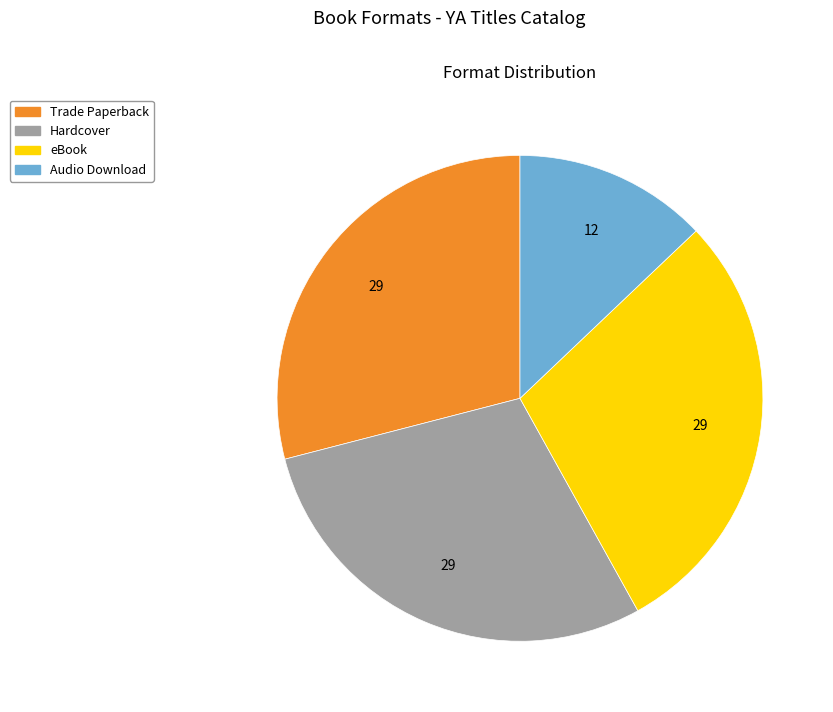

Is the sum of Hardcover and eBook greater than half?

Yes